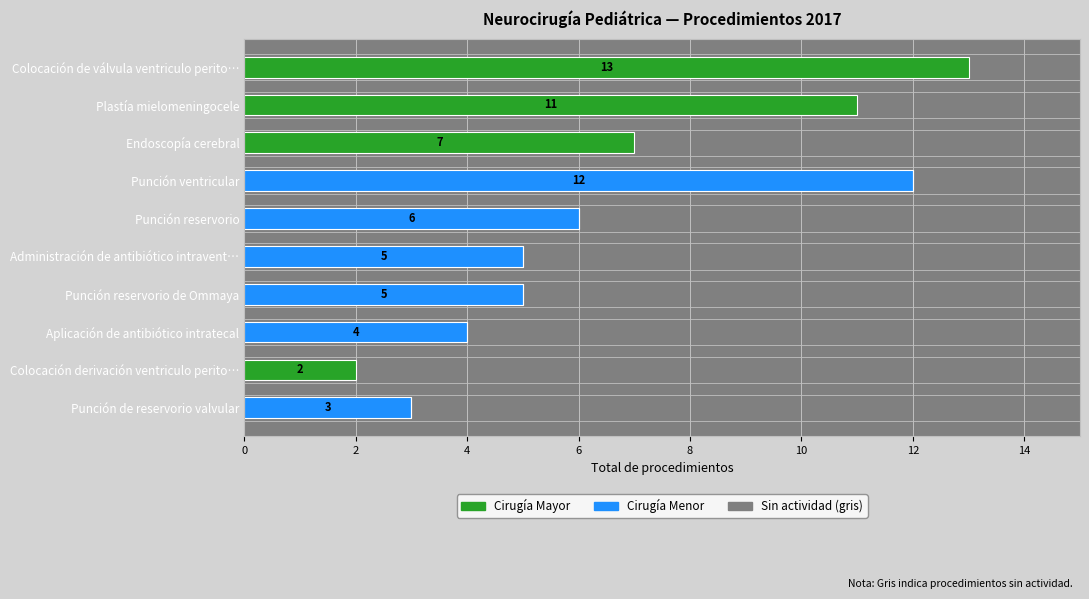

What is the total value across all series at Colocación de válvula ventriculo perito…?

13